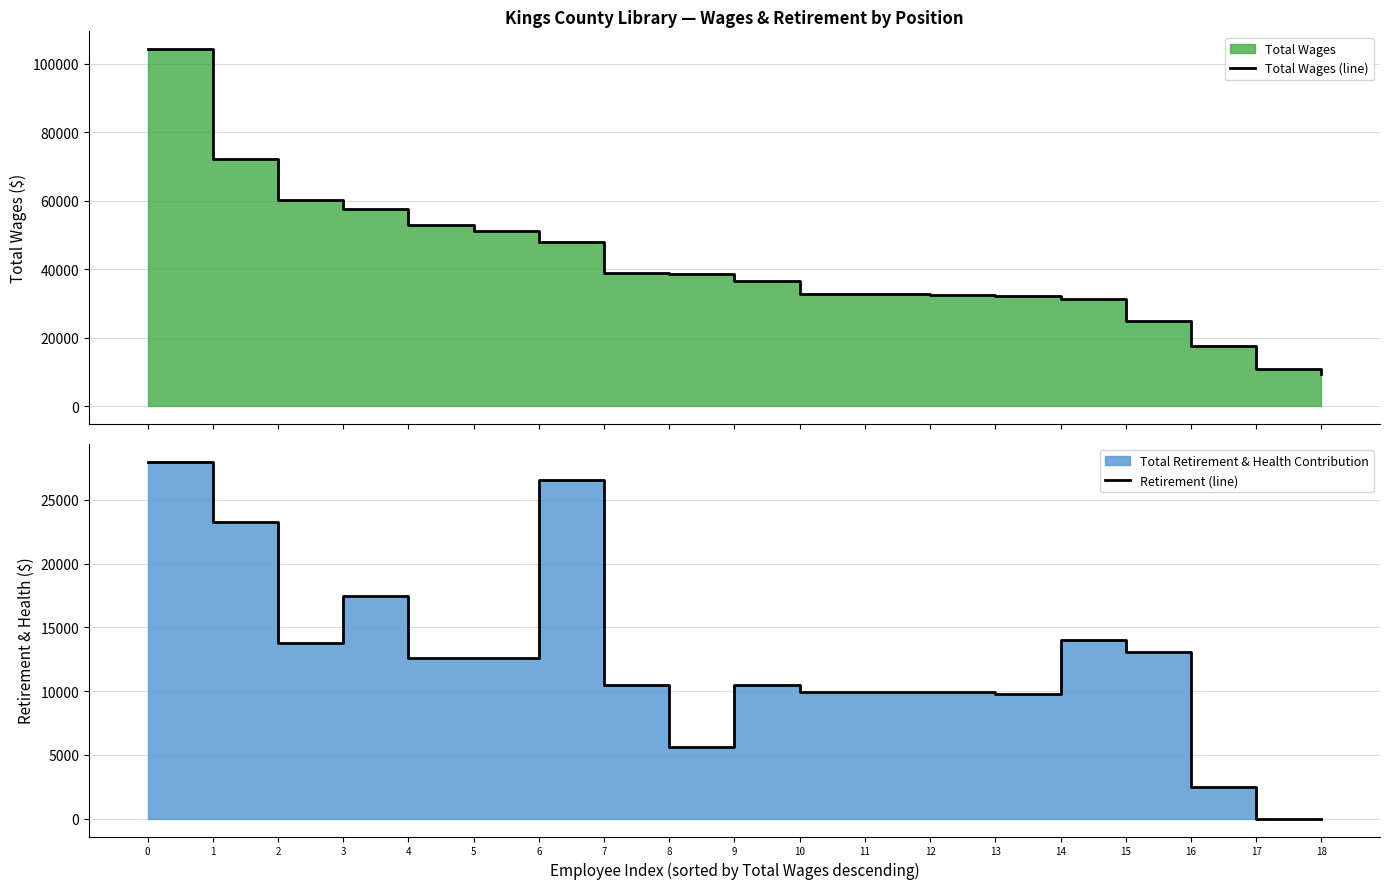

What is the difference between the second highest and second lowest values in the Total Wages (line) series?

61388